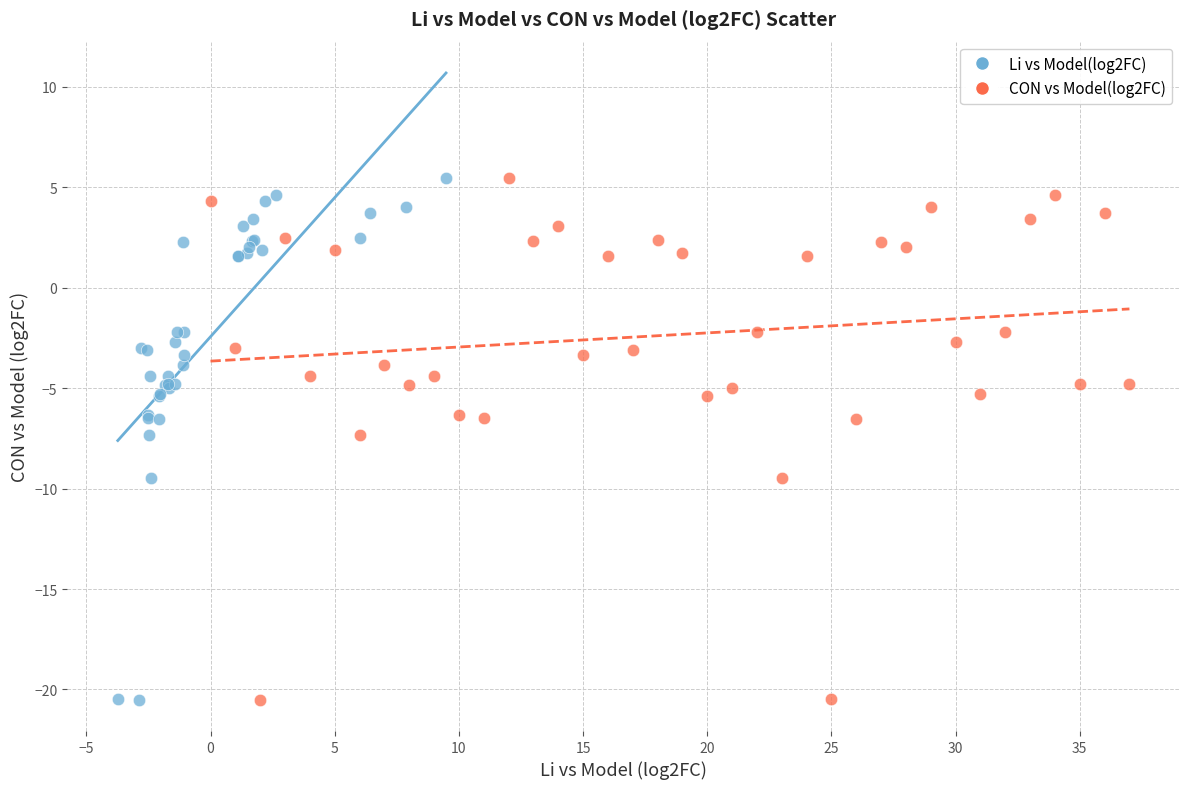

What are all the series names shown in the legend?

Li vs Model(log2FC), CON vs Model(log2FC)